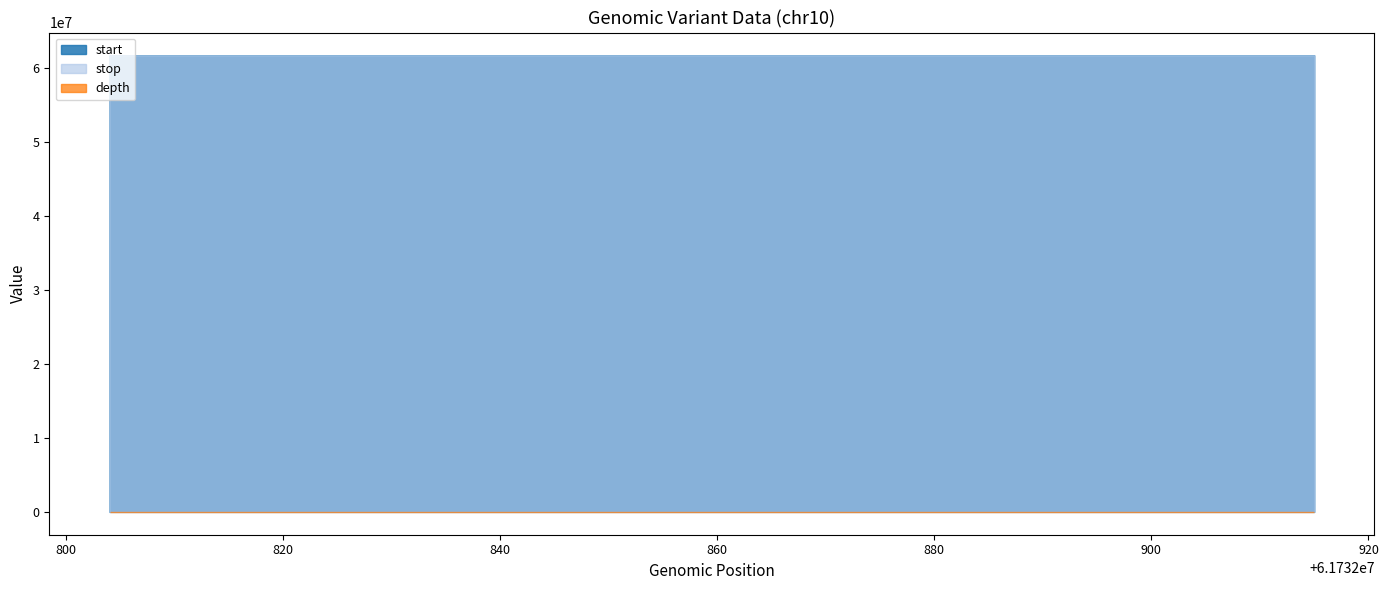

Between Variant 51471125 and Variant 51471124, which is larger?

Variant 51471125